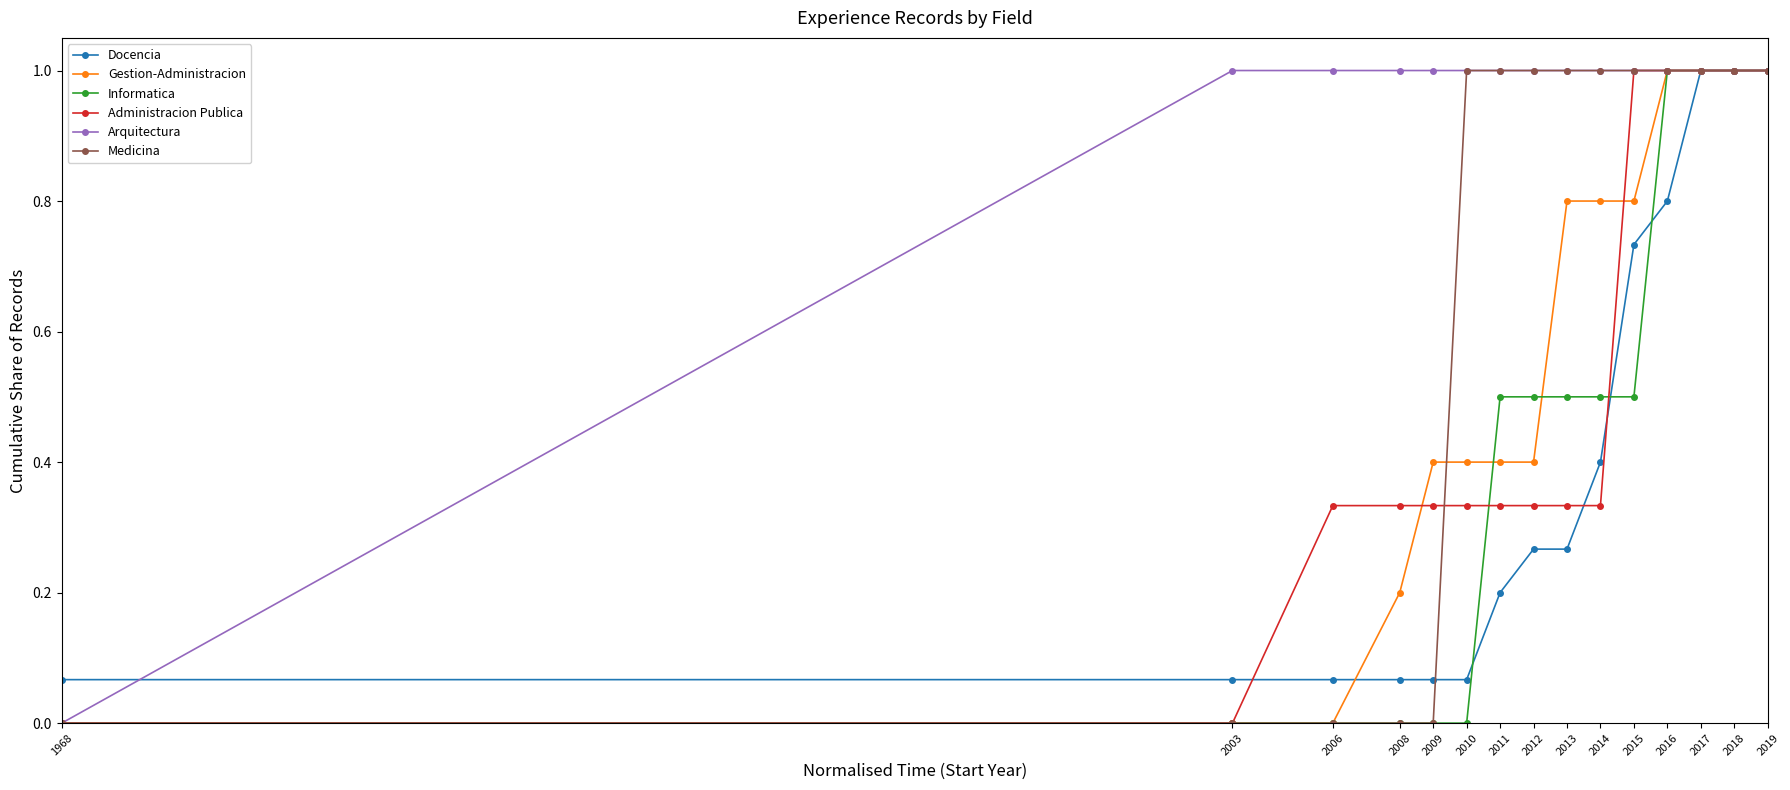

Which series changed the most between 2014 and 2018?

Administracion Publica